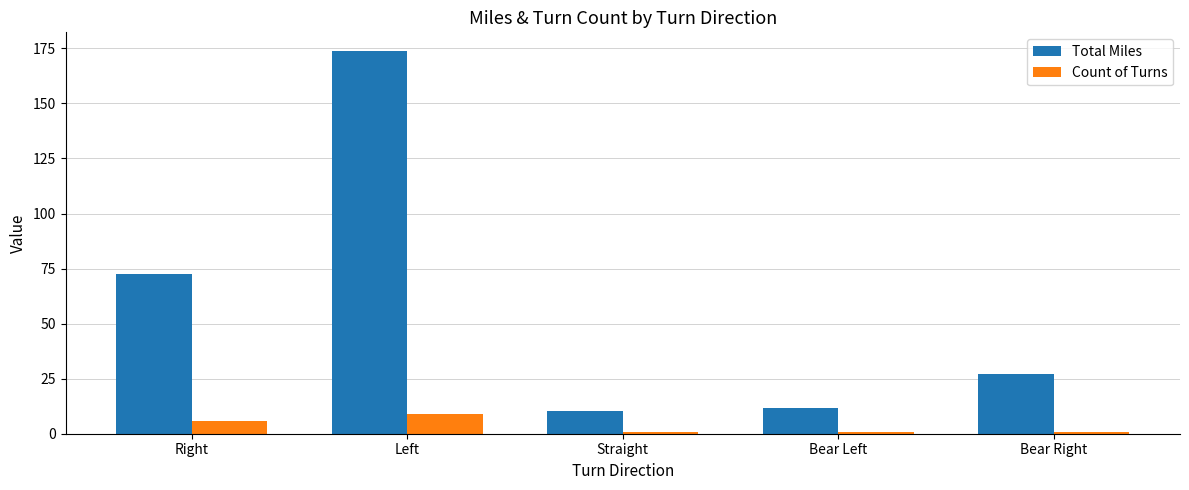

How many series are shown in this chart?

2